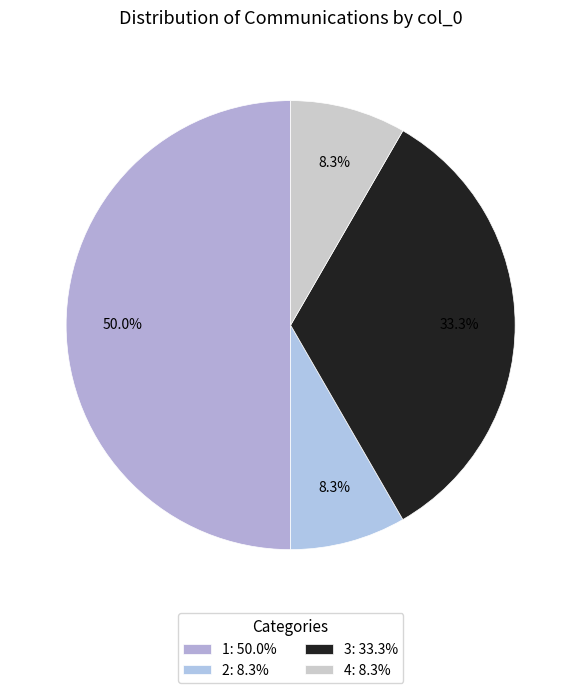

To the nearest percent, what is the average slice percentage?

25%